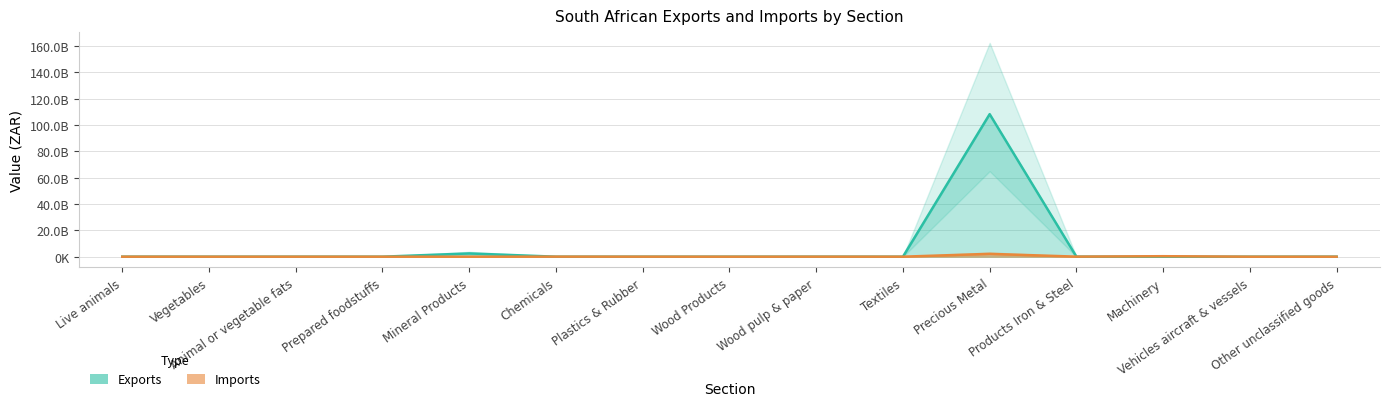

Between Precious Metal and Products Iron & Steel, which is larger?

Precious Metal